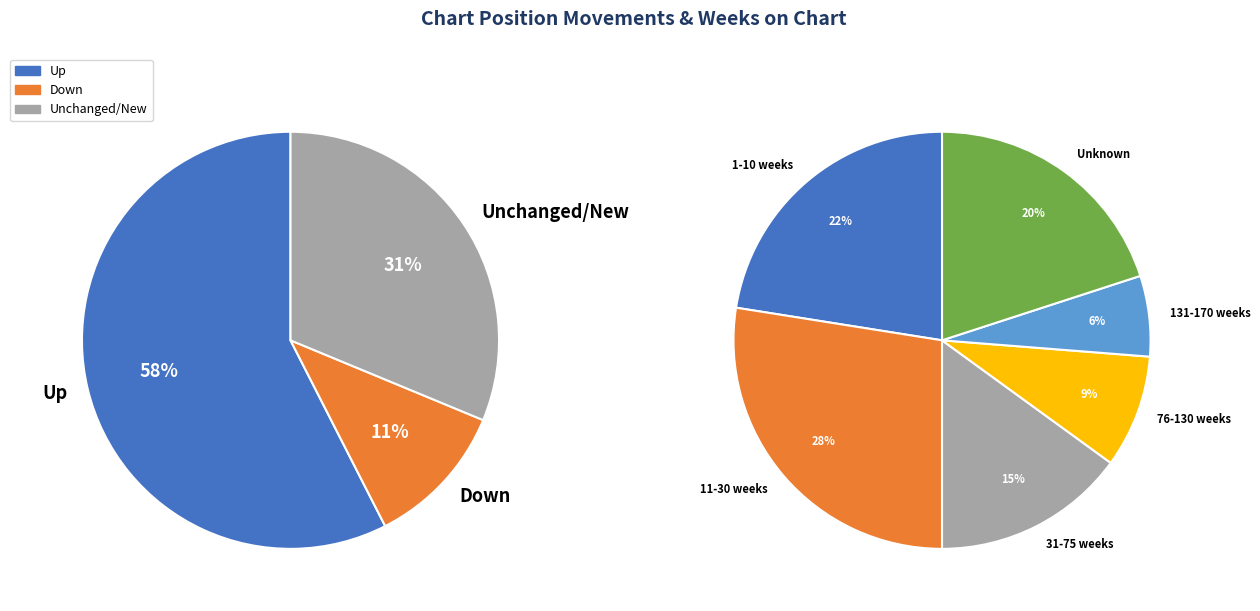

To the nearest percent, what is the average slice percentage?

33%